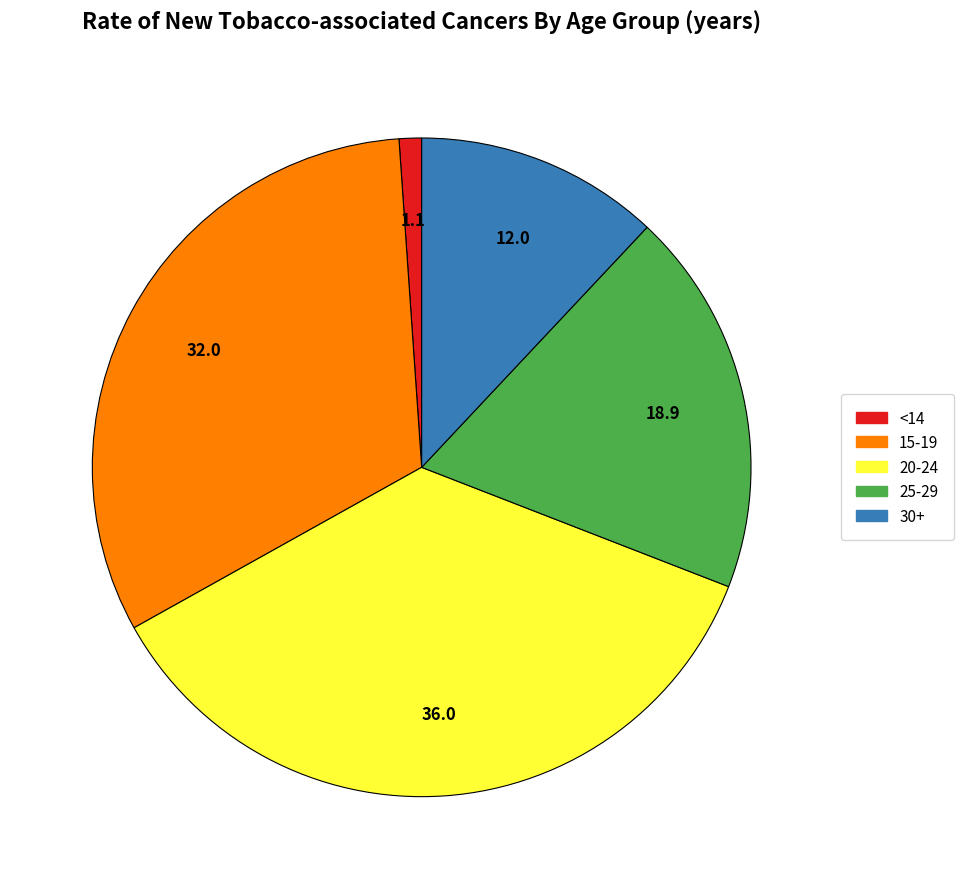

Which has a higher value, 15-19 or 25-29?

15-19